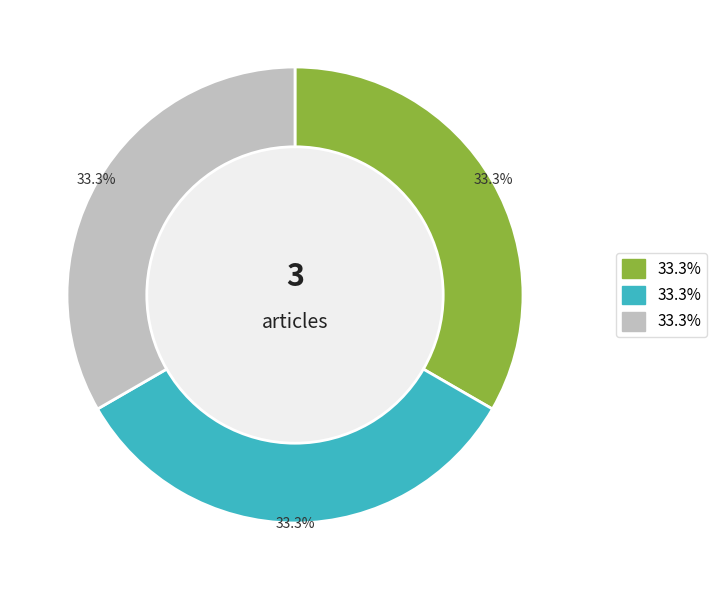

Is there any slice that represents more than half of the pie?

No